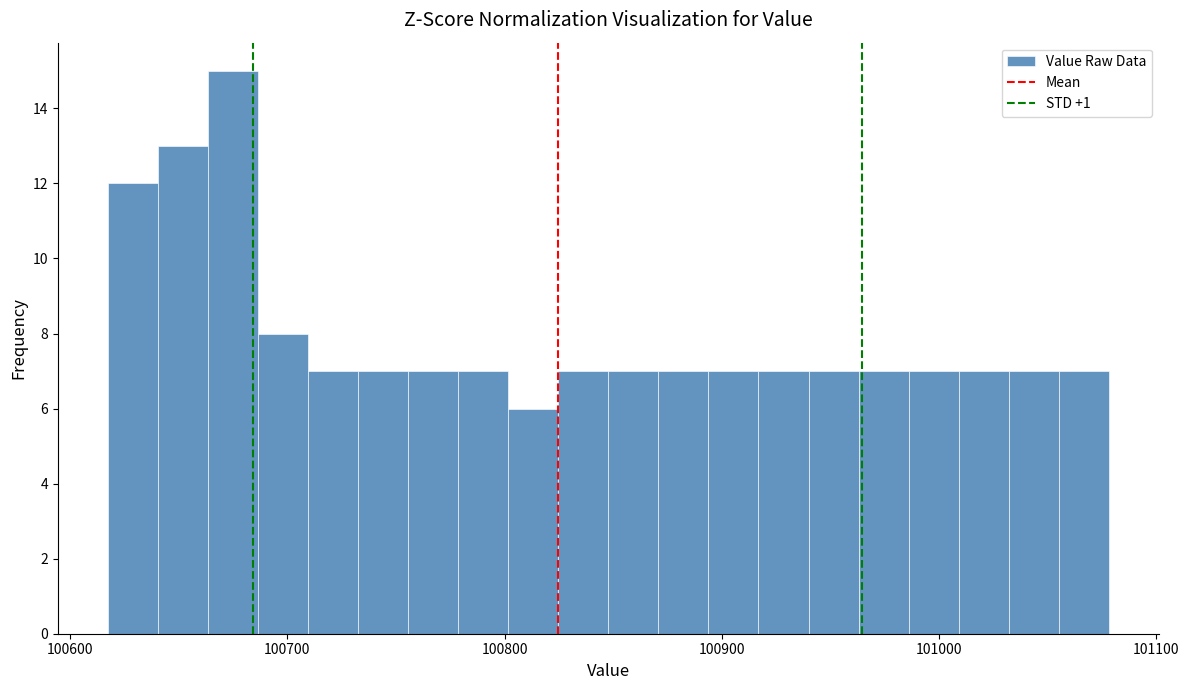

Around what value on the x-axis is the tallest bar? Give the approximate position of its centre, as read against the axis.

100670